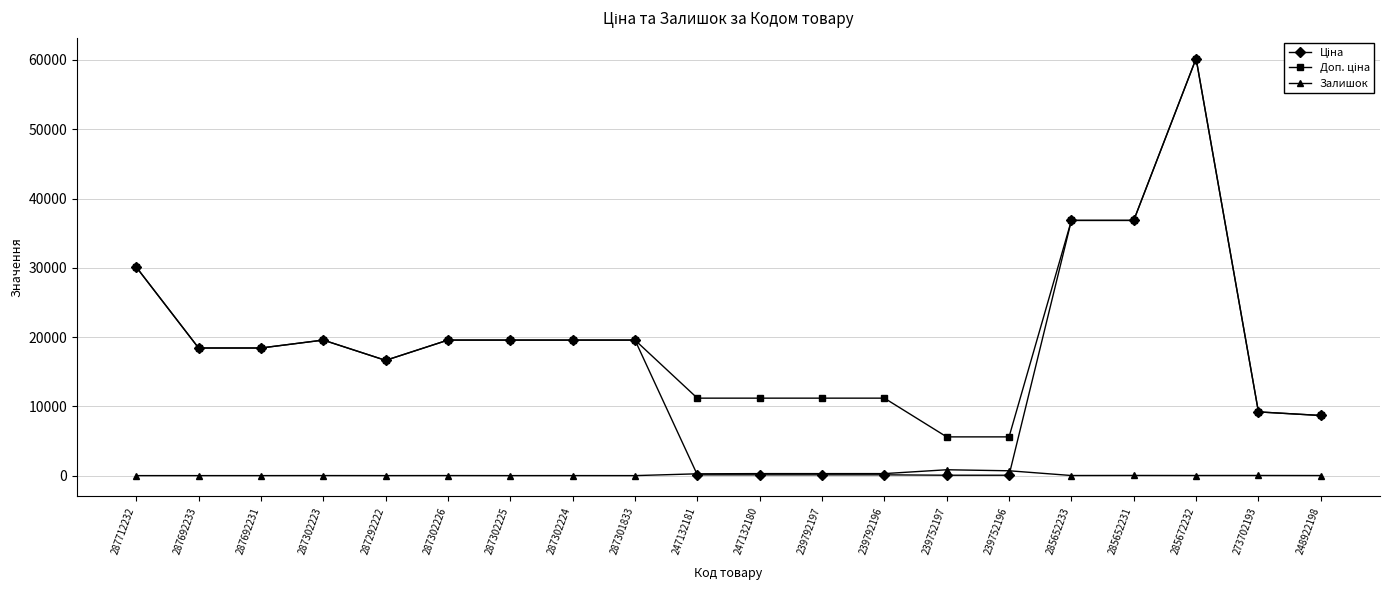

At which category does the chart reach its peak across all series?

285672232